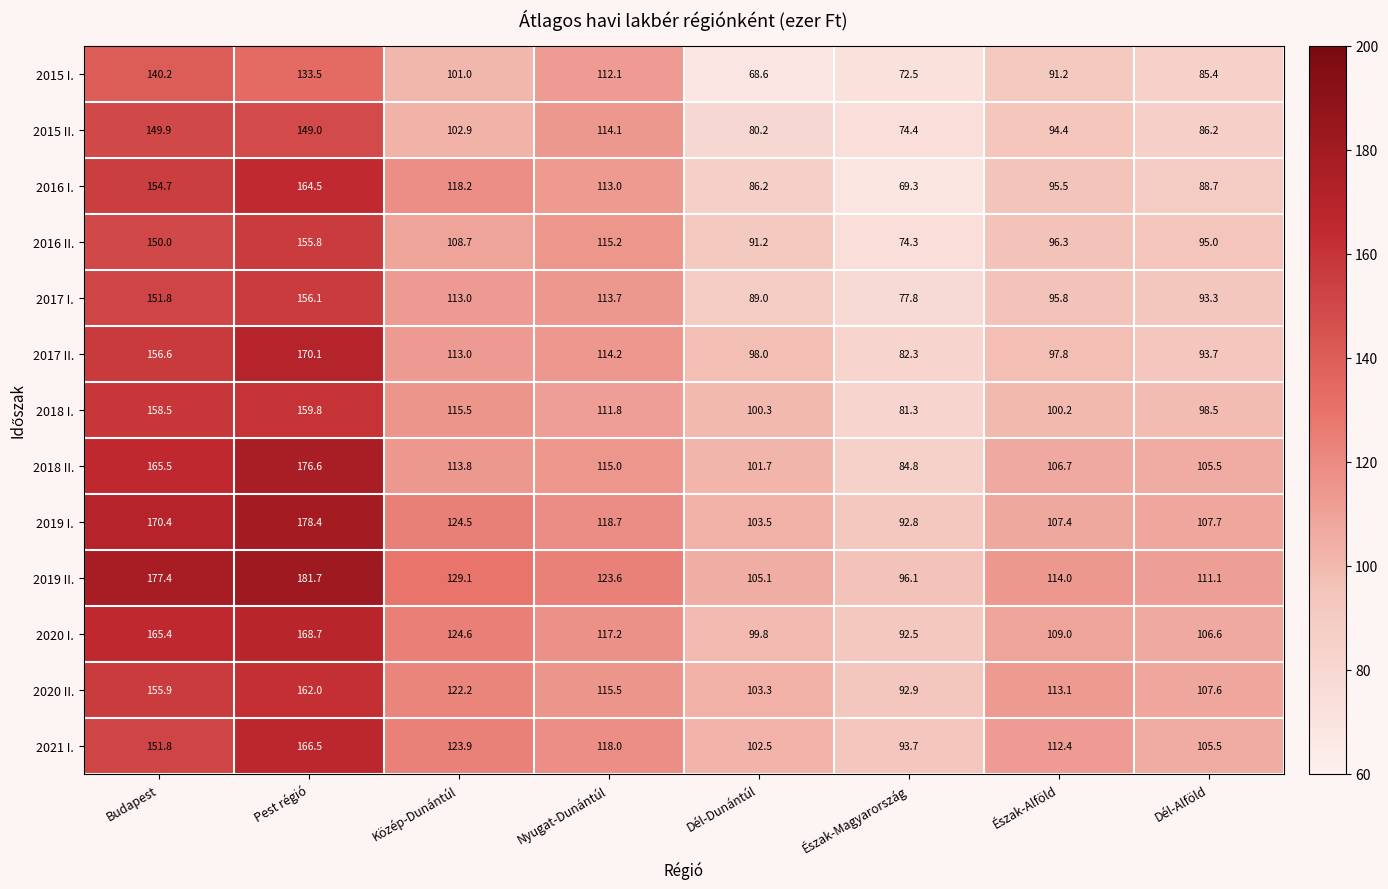

What is the difference between the highest and lowest values at Nyugat-Dunántúl?

11.8